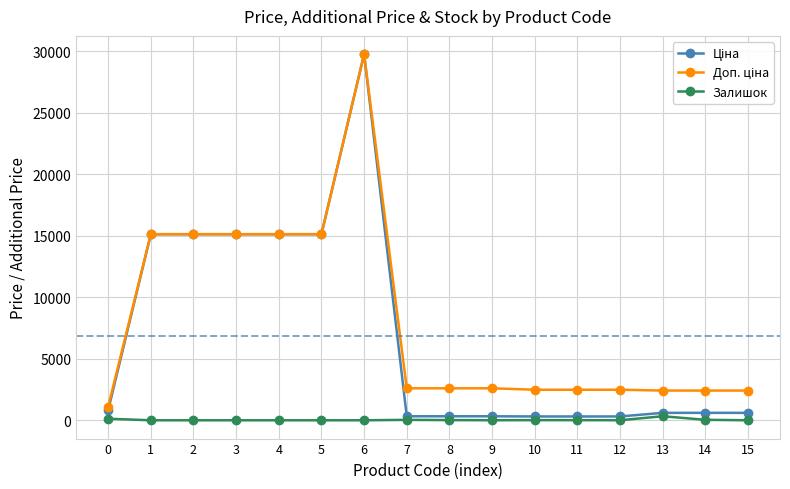

At which category is the sum across all series the highest?

6